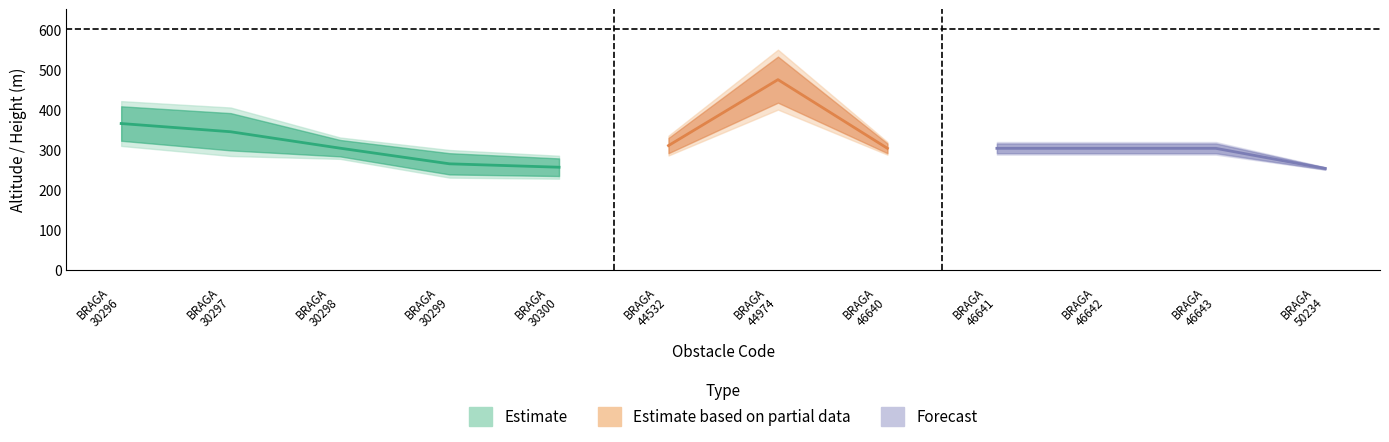

Reading right to left, list all the values displayed in this chart.

altitude_topo: 255.4	315.3	315.3	315.3	315.3	532.0	329.0	278.0	291.0	324.0	391.0	408.0
altitude_base: 250.4	291.0	291.0	291.0	291.0	417.0	291.0	234.0	238.0	283.0	298.0	322.0
altura: 5.0	24.3	24.3	24.3	24.3	115.0	38.0	44.0	53.0	41.0	93.0	86.0